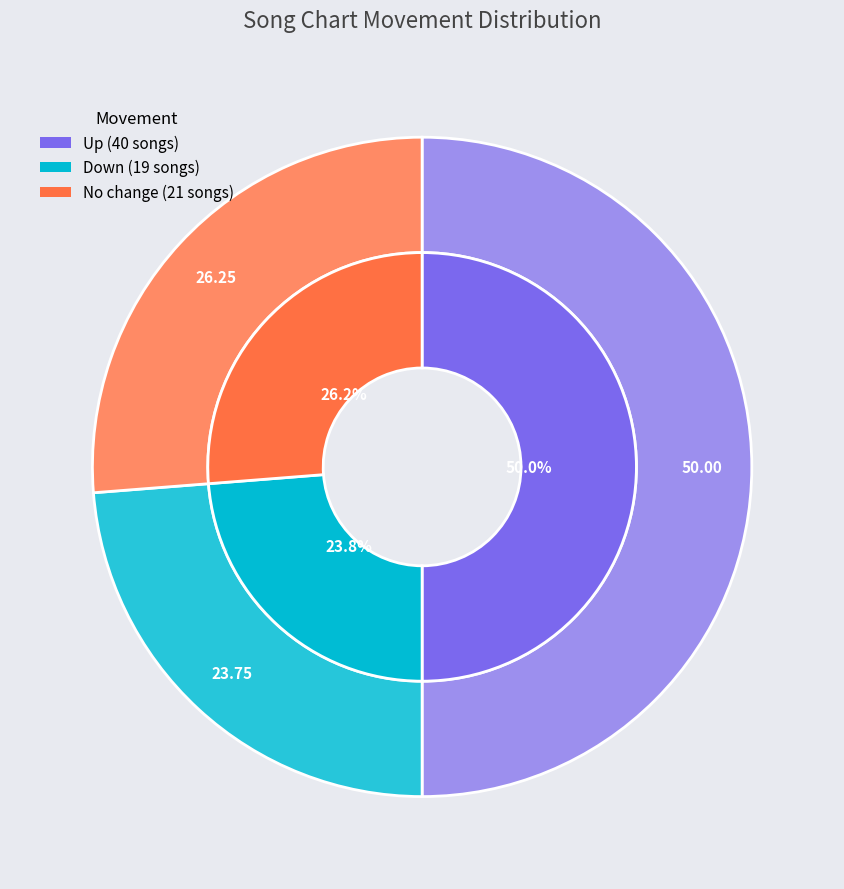

True or false: - accounts for 26% of the total.

True